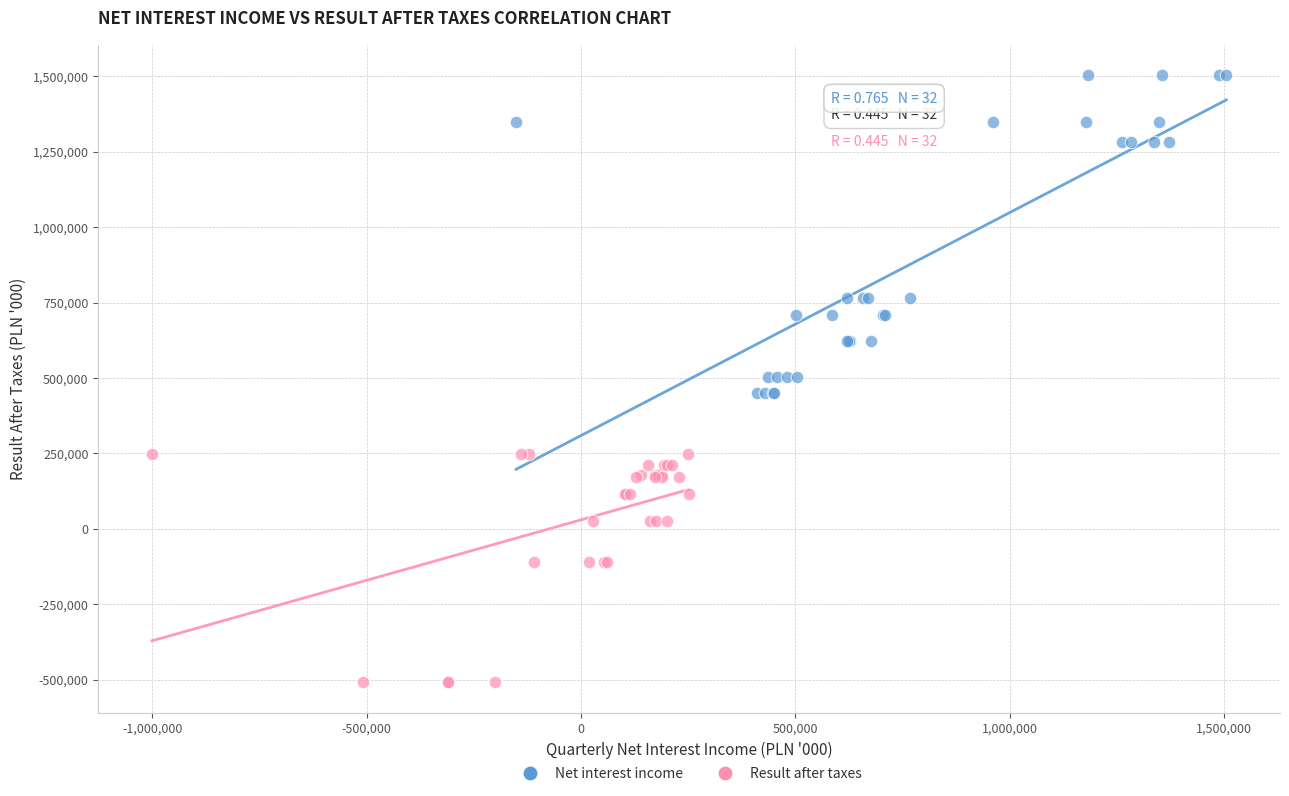

Which series contains the highest Y value?

Net interest income